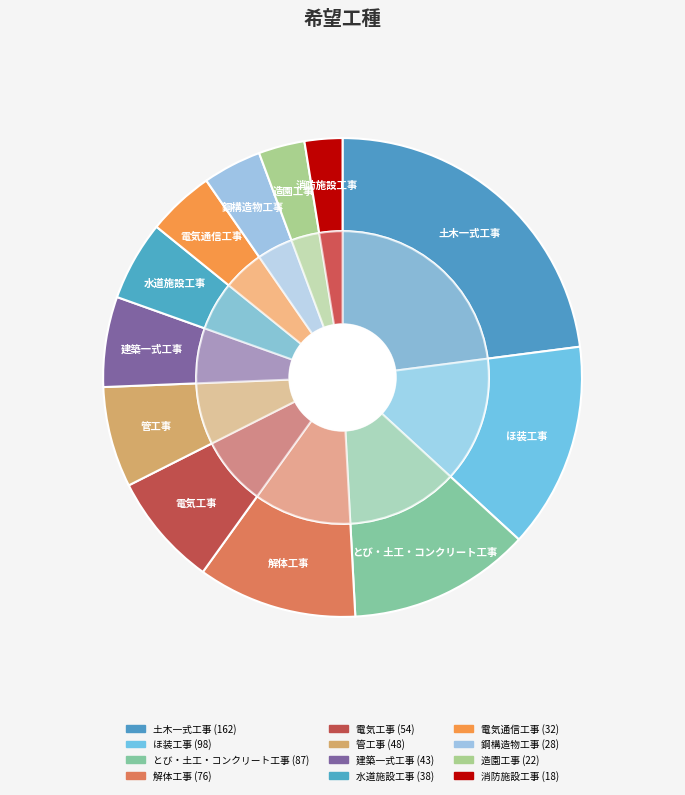

How many slices are in this pie chart?

12